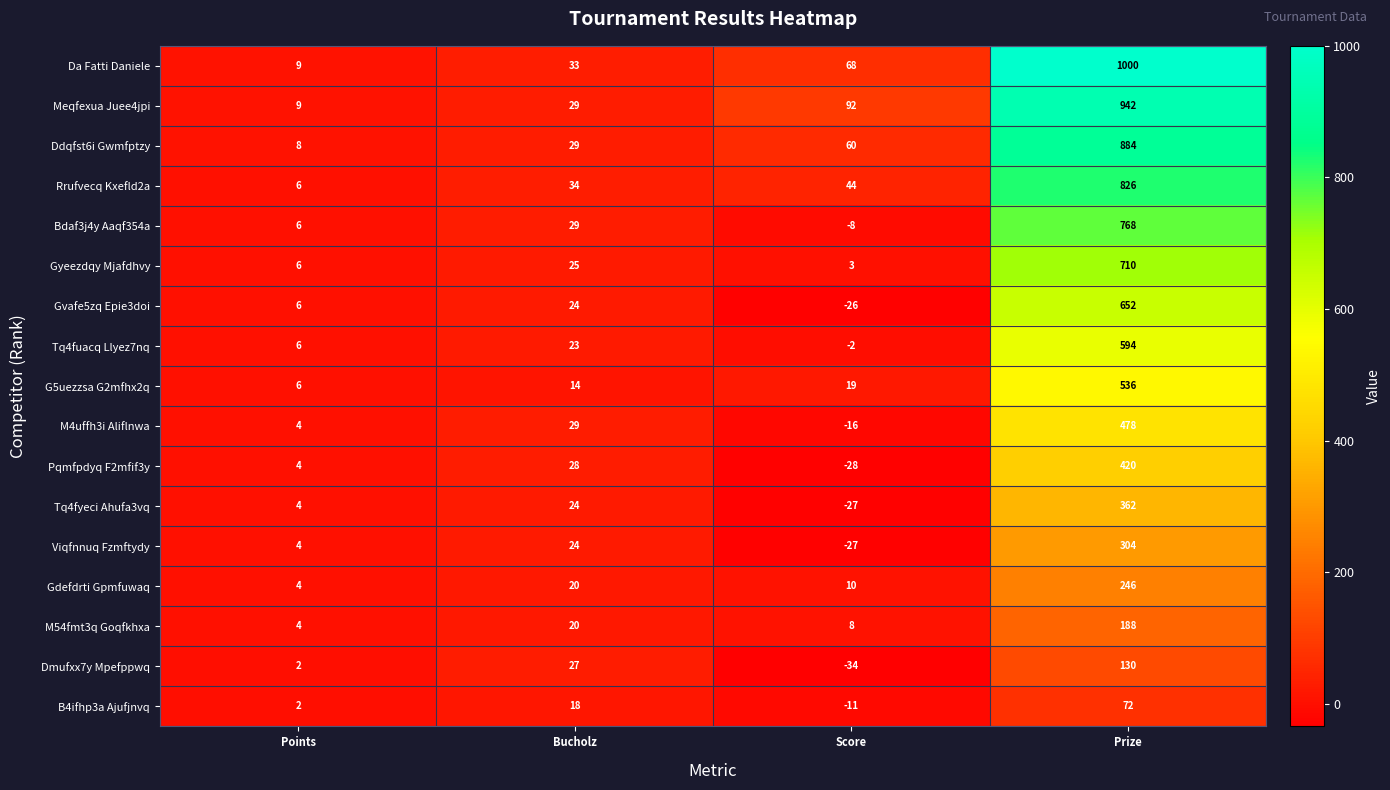

At which category is the sum across all series the highest?

Prize